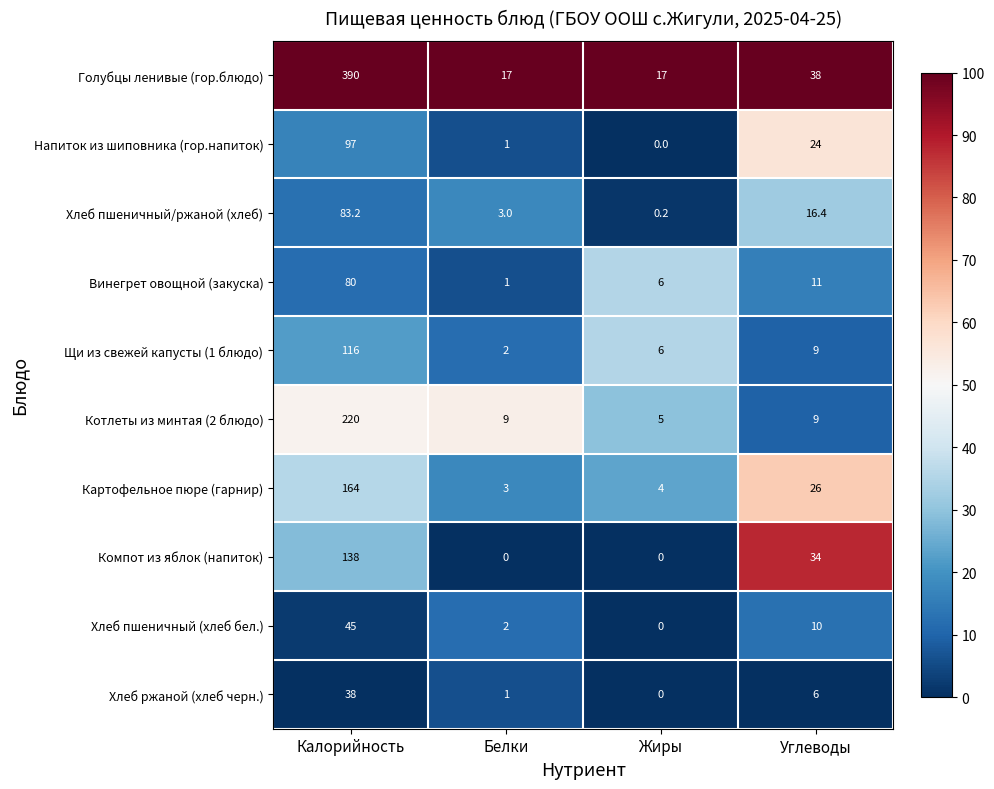

What is the difference between the second highest and minimum values in the Щи из свежей капусты (1 блюдо) series?

7.0